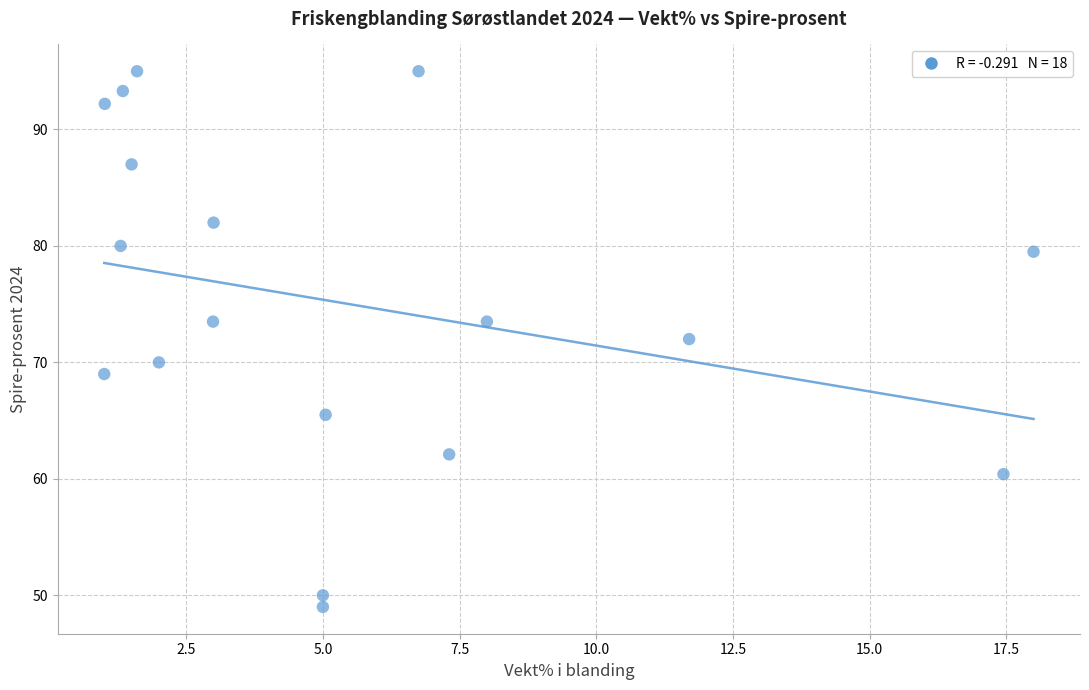

How many points are shown in the scatter plot?

18